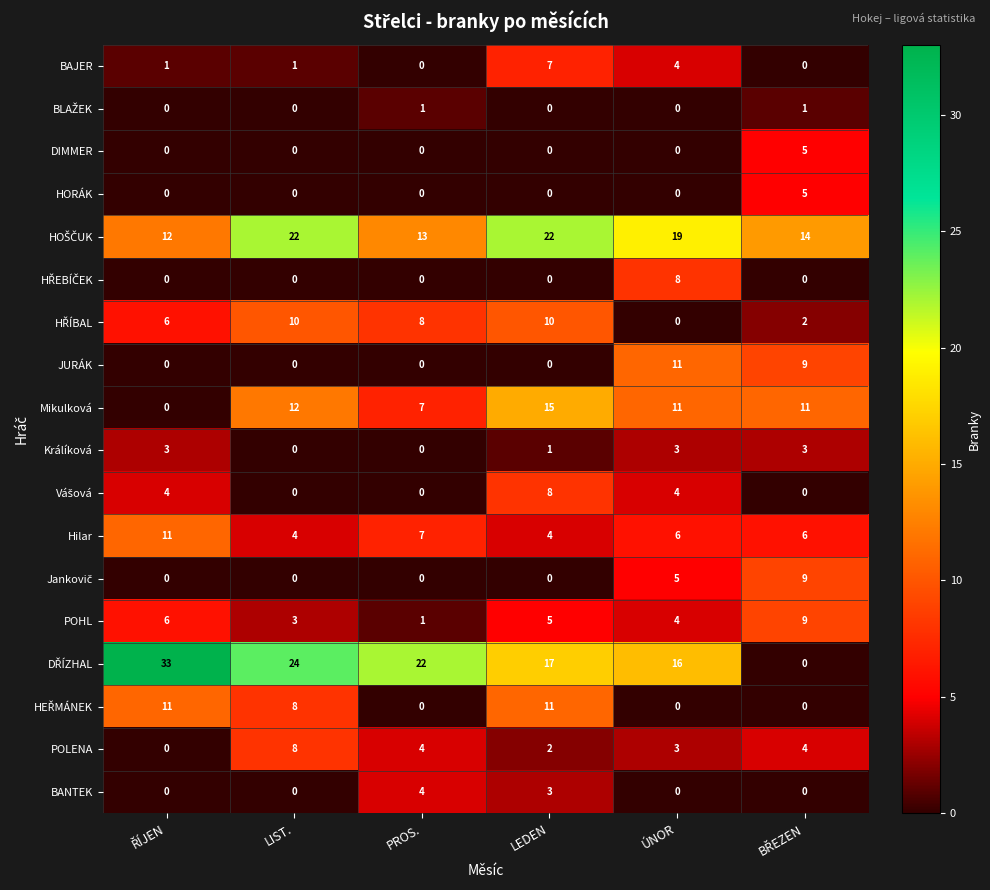

What is the sum of all Mikulková values?

56